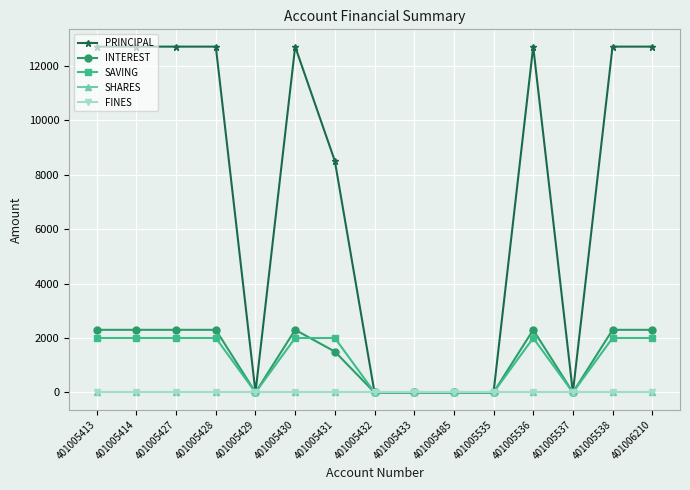

Reading left to right, list all the values displayed in this chart.

PRINCIPAL: 12700	12700	12700	12700	0	12700	8500	0	0	0	0	12700	0	12700	12700
INTEREST: 2300	2300	2300	2300	0	2300	1500	0	0	0	0	2300	0	2300	2300
SAVING: 2000	2000	2000	2000	0	2000	2000	0	0	0	0	2000	0	2000	2000
SHARES: 0	0	0	0	0	0	0	0	0	0	0	0	0	0	0
FINES: 0	0	0	0	0	0	0	0	0	0	0	0	0	0	0